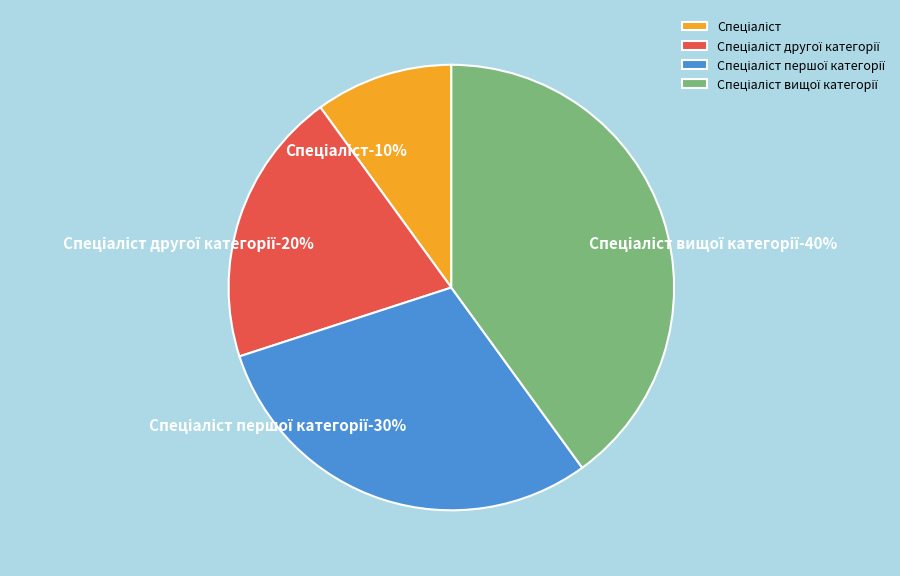

Which has a higher value, Спеціаліст другої категорії or Спеціаліст першої категорії?

Спеціаліст першої категорії